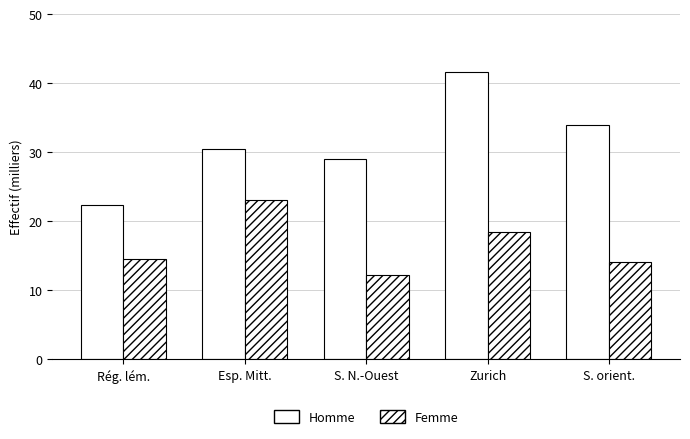

How many categories are shown in the chart?

5